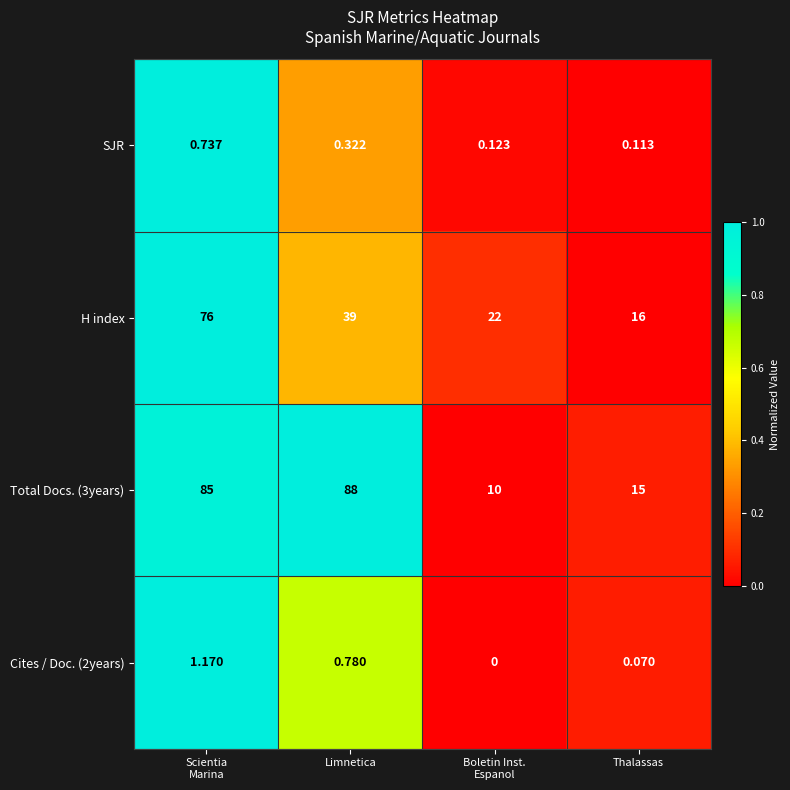

Is the value of Cites / Doc. (2years) at Limnetica greater than the value of Total Docs. (3years) at Limnetica?

No